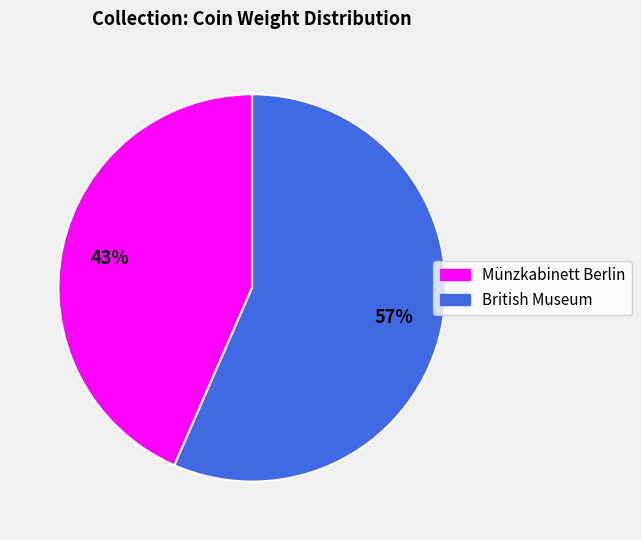

To the nearest percent, what portion does Münzkabinett Berlin represent?

43%